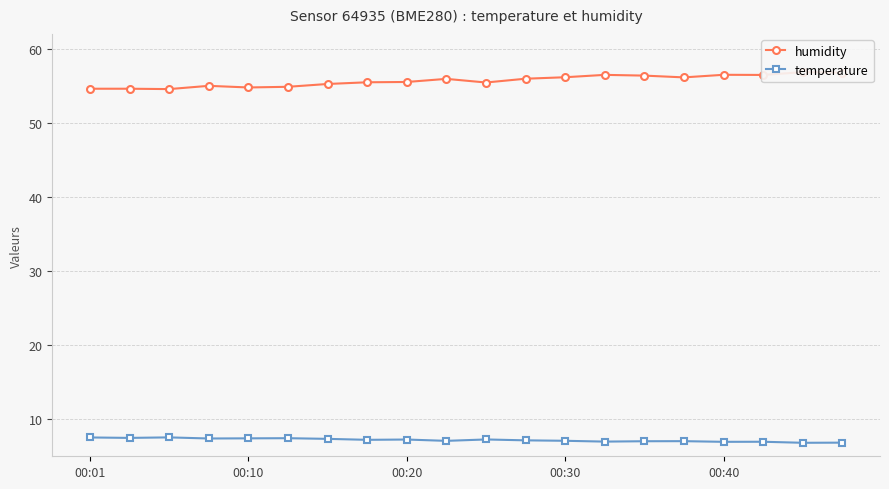

True or false: temperature has more than 2 interior local peaks.

True